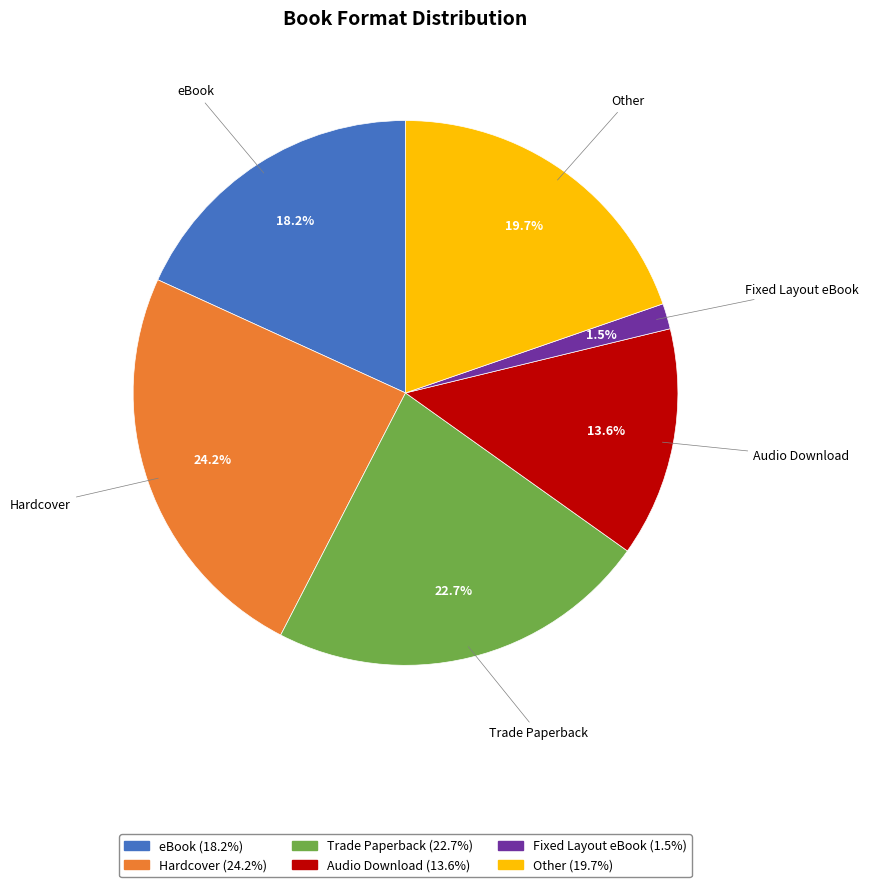

Count the number of slices in the pie.

6